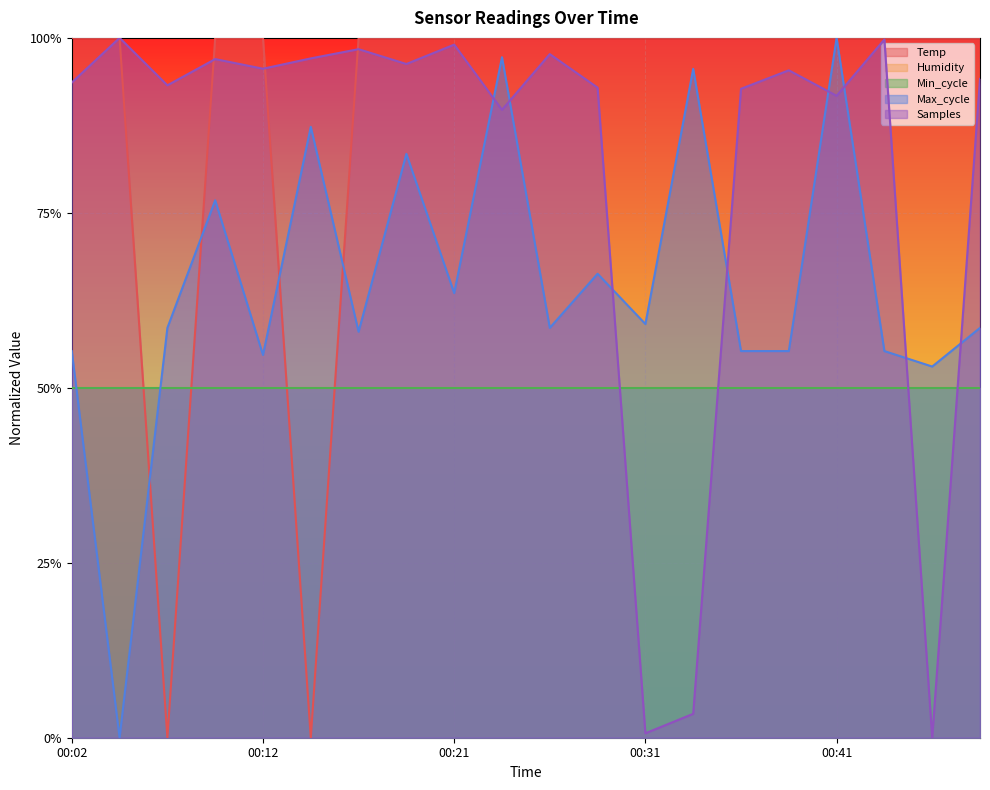

Is it true that Temp equals 0.3 at 00:44?

False